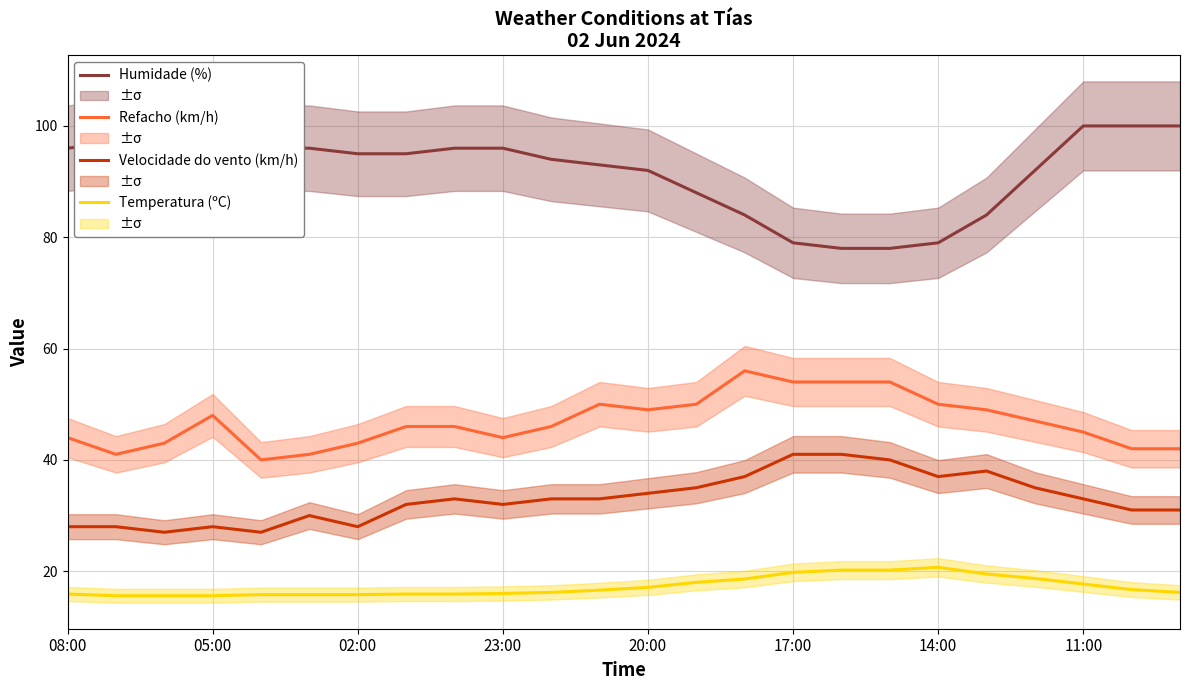

What are all the series names shown in the legend?

Humidade (%), Refacho (km/h), Velocidade do vento (km/h), Temperatura (ºC)